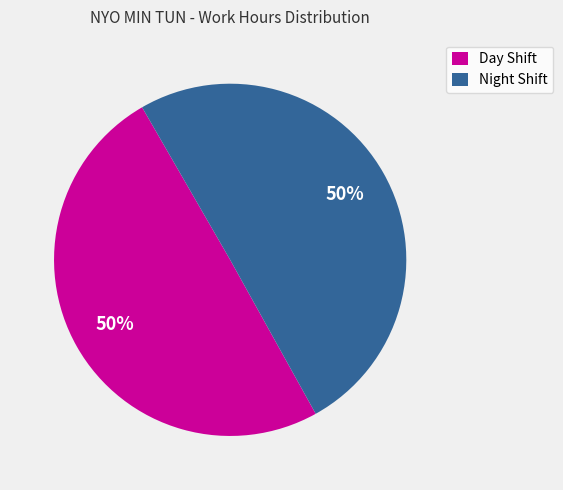

The Night Shift slice represents 64% of the pie. True or false?

False